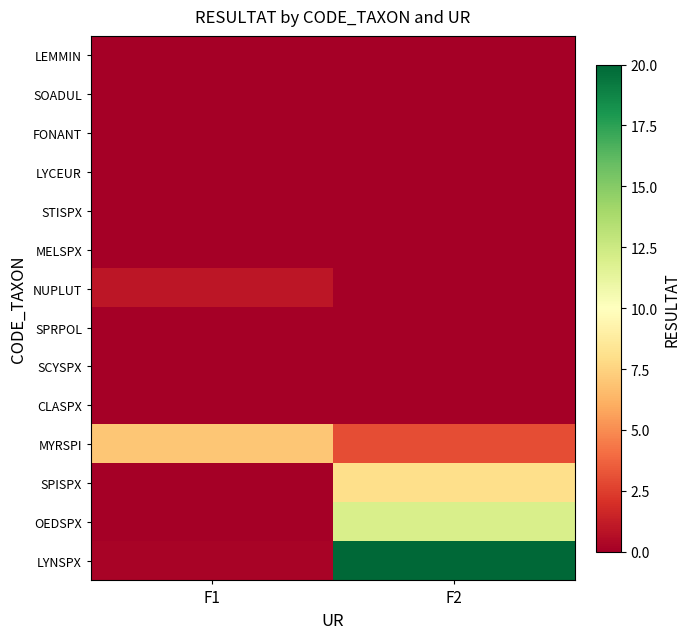

Which series has the largest range (max minus min)?

LYNSPX